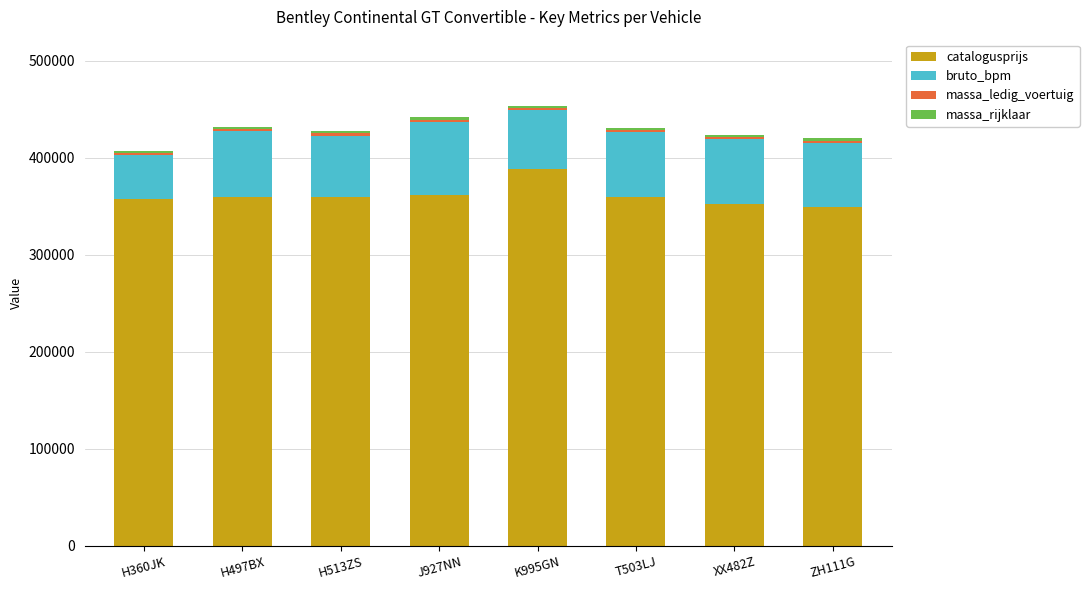

What is the average value of the catalogusprijs series?

360695